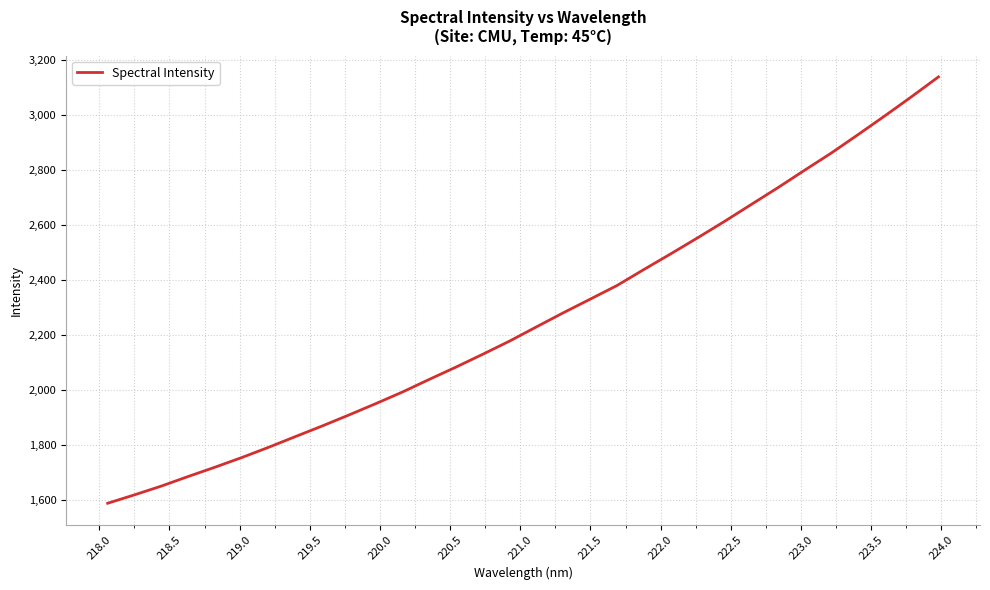

Does the chart display data point markers on the line(s)?

No